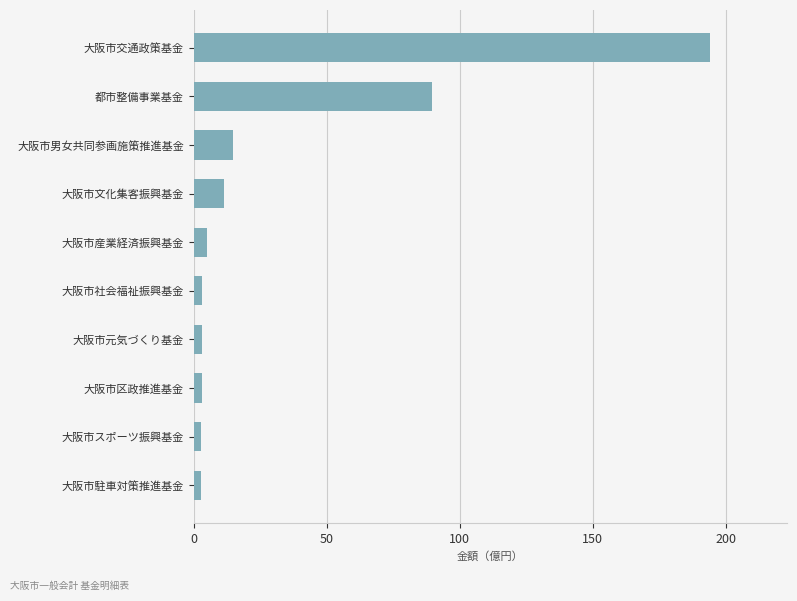

Read the value at 大阪市文化集客振興基金.

11.5